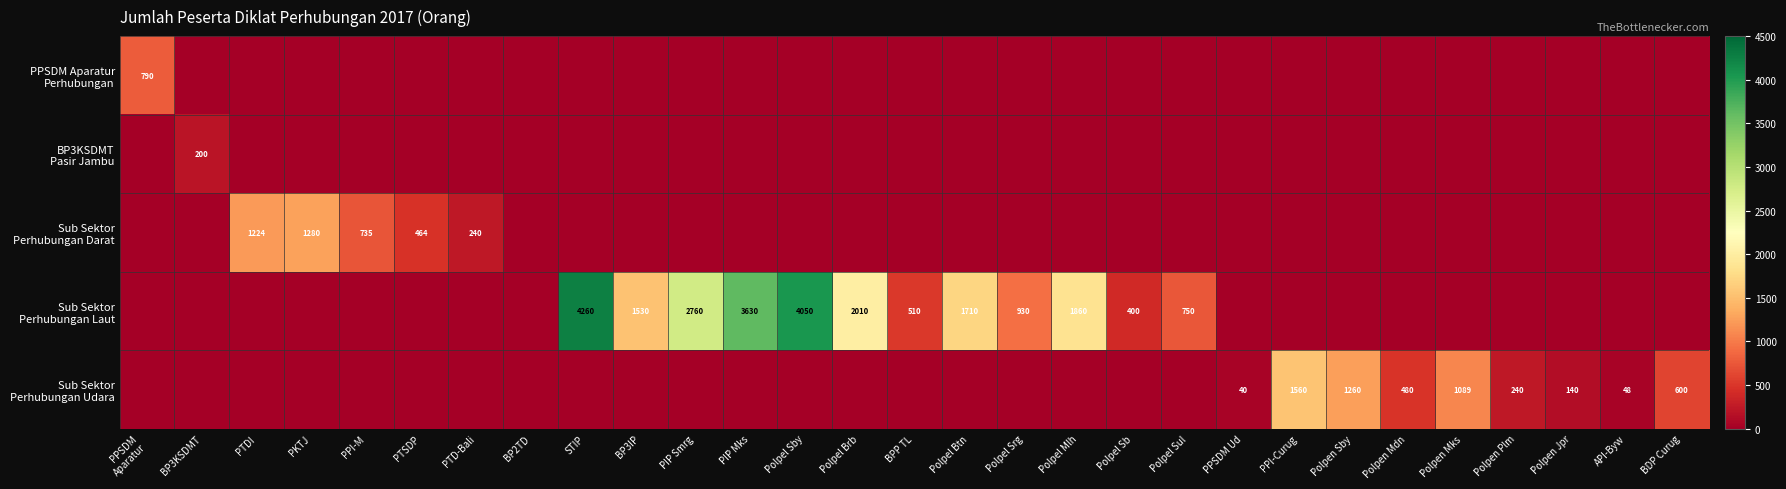

Which series has the widest spread of values?

Sub Sektor Perhubungan Laut